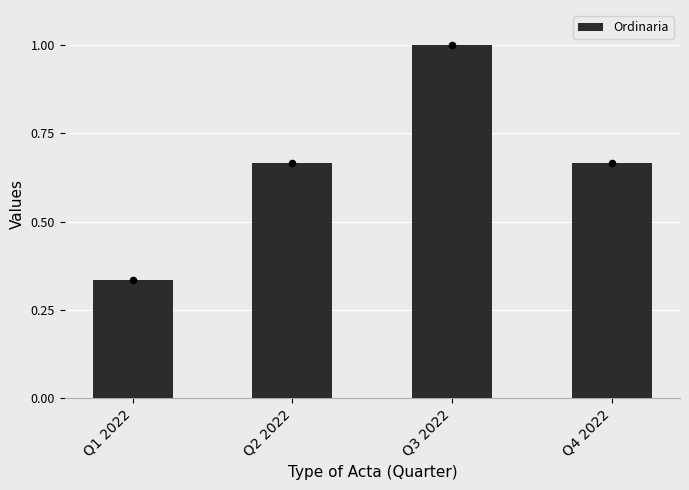

Between Q4 2022 and Q2 2022, which is larger?

Q4 2022